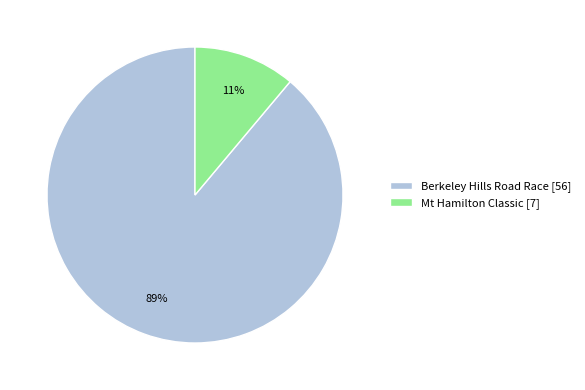

What is the majority slice?

Berkeley Hills Road Race